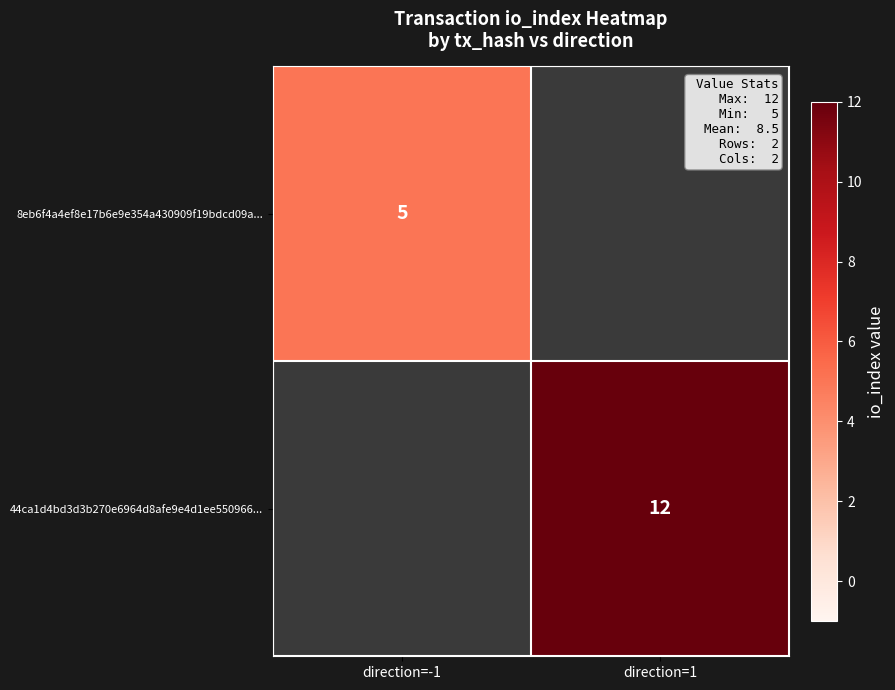

True or false: 44ca1d4bd3d3b270e6964d8afe9e4d1ee550966... has a value of 20 at direction=1.

False